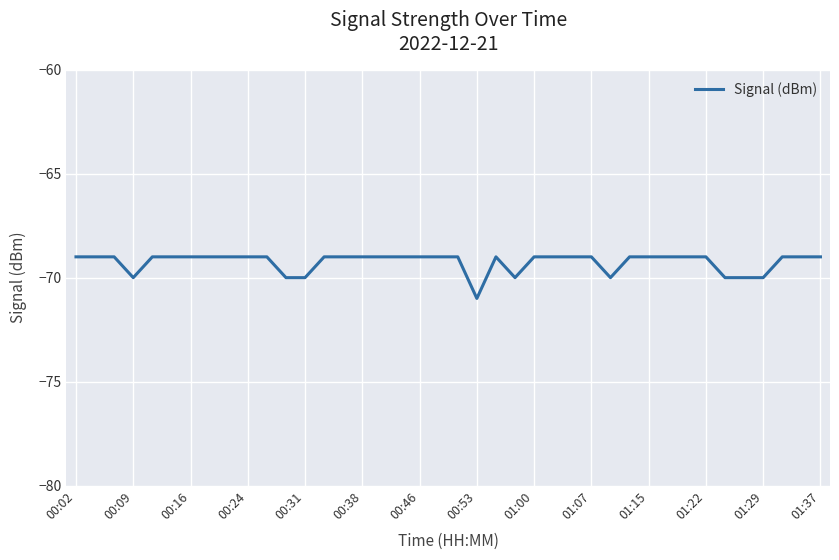

What is the smallest value displayed?

-71